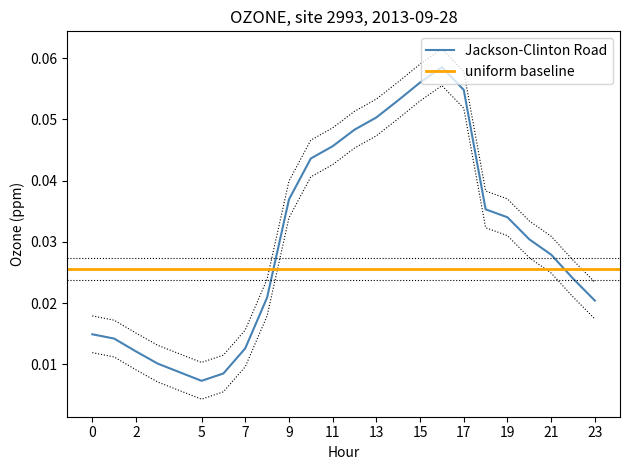

At which category does the data reach its first local valley?

5